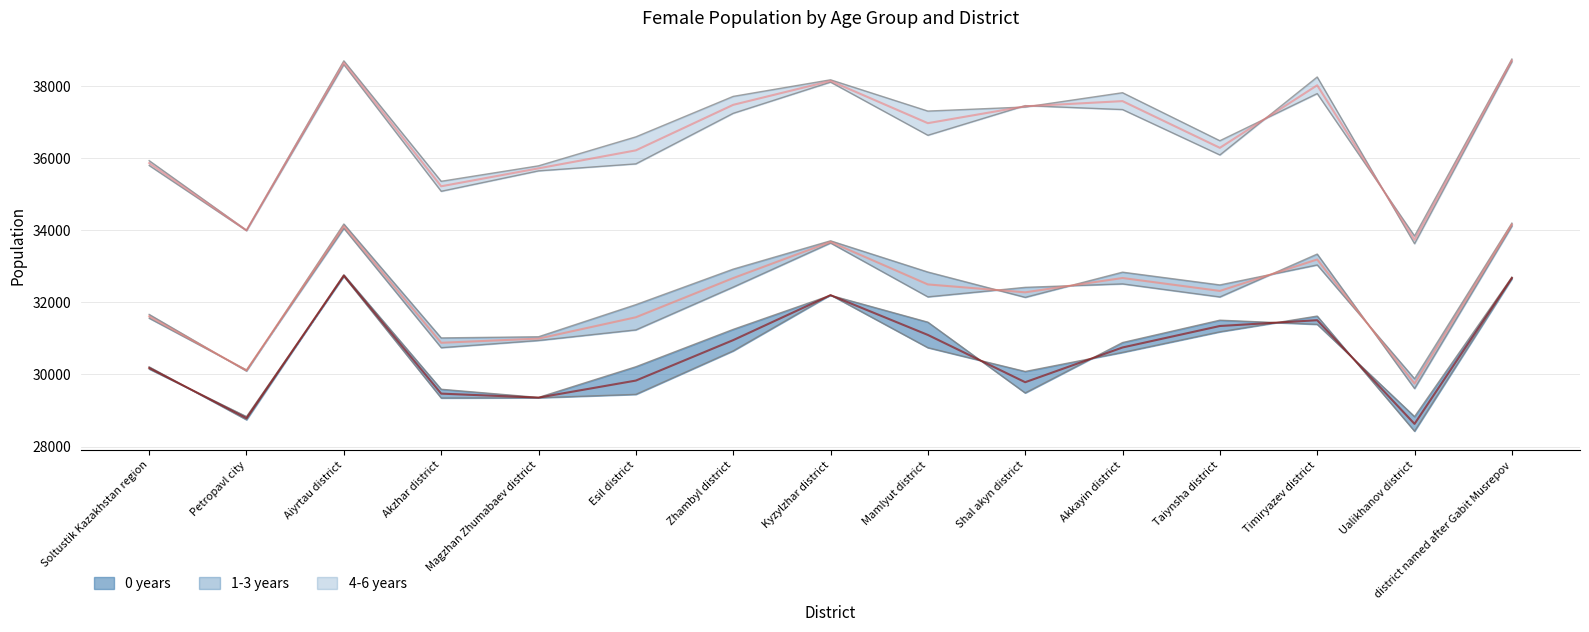

Which has a higher value, Petropavl city or Shal akyn district?

Shal akyn district